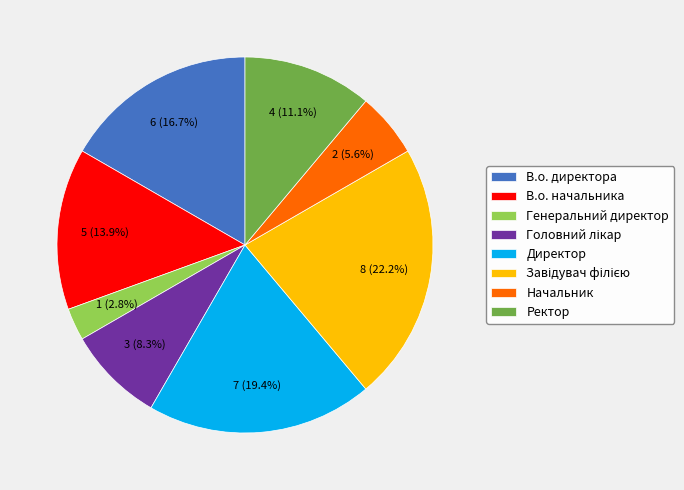

To the nearest percent, what is the difference between the В.о. директора and Ректор slice percentages?

6%